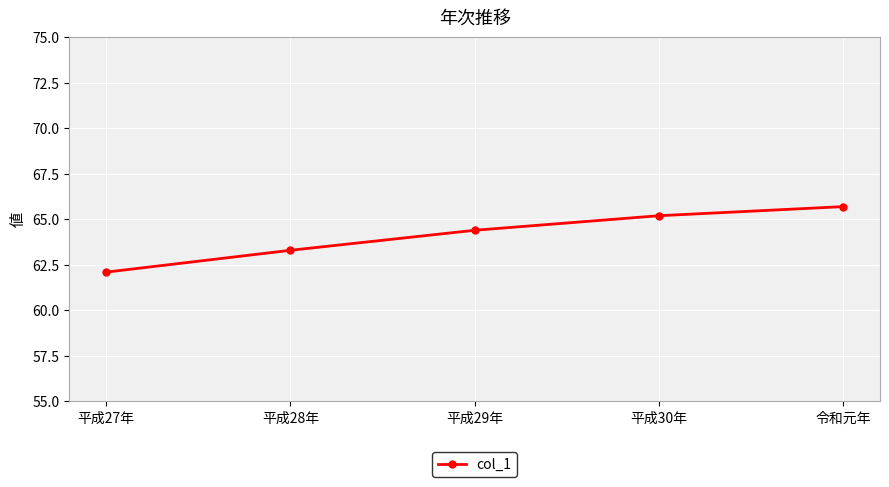

What position from the left is 令和元年?

5